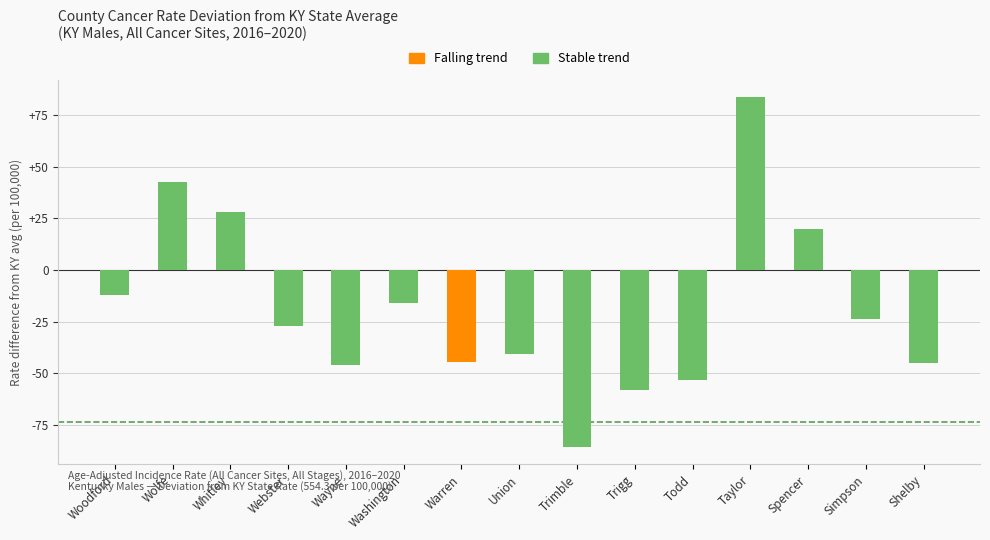

How many categories are shown in the chart?

15